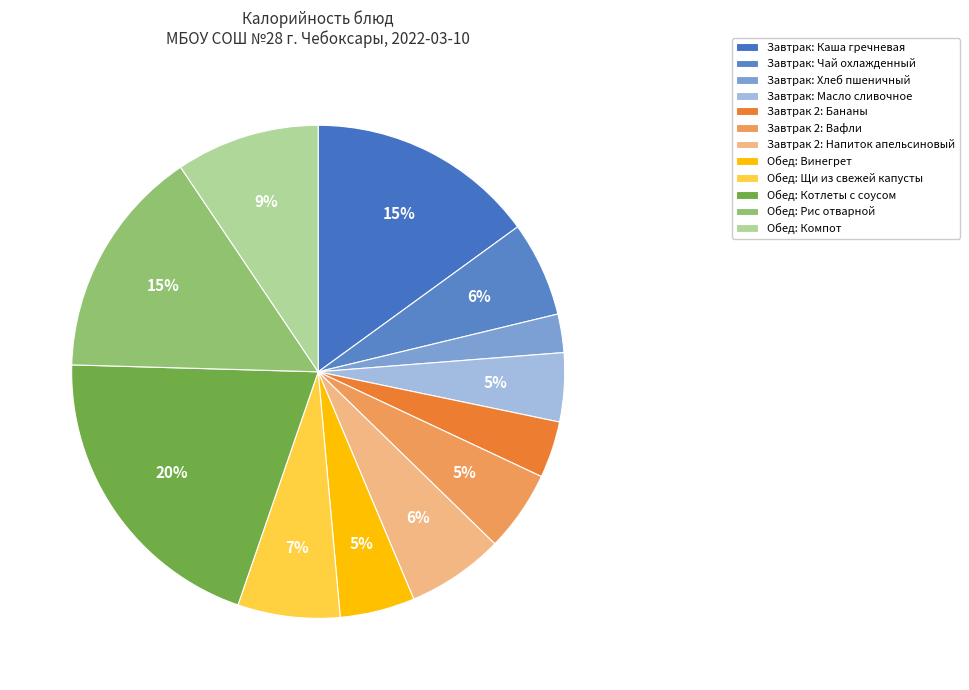

Count the number of slices in the pie.

12